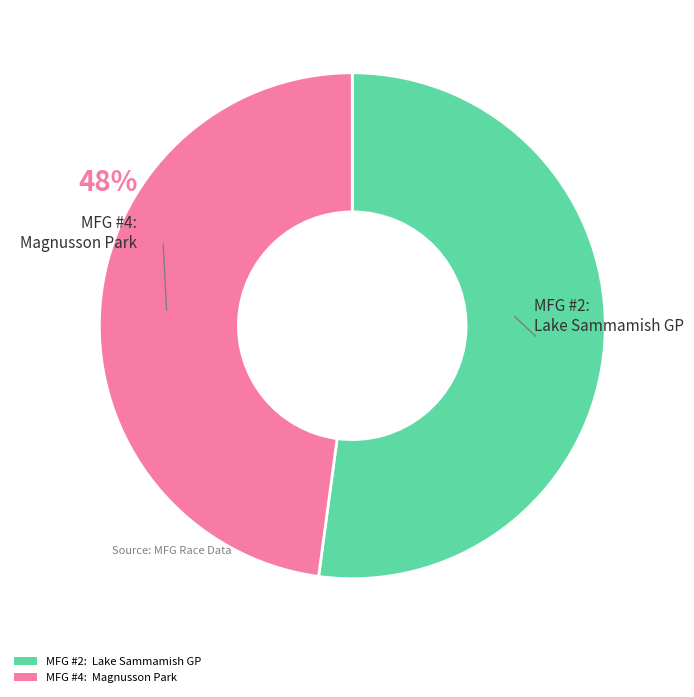

True or false: MFG #2: Lake Sammamish GP accounts for 45% of the total.

False